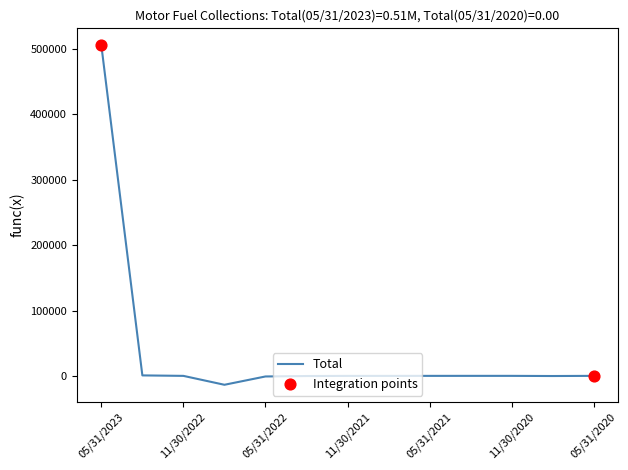

What is the difference between the maximum and minimum values?

519432.7